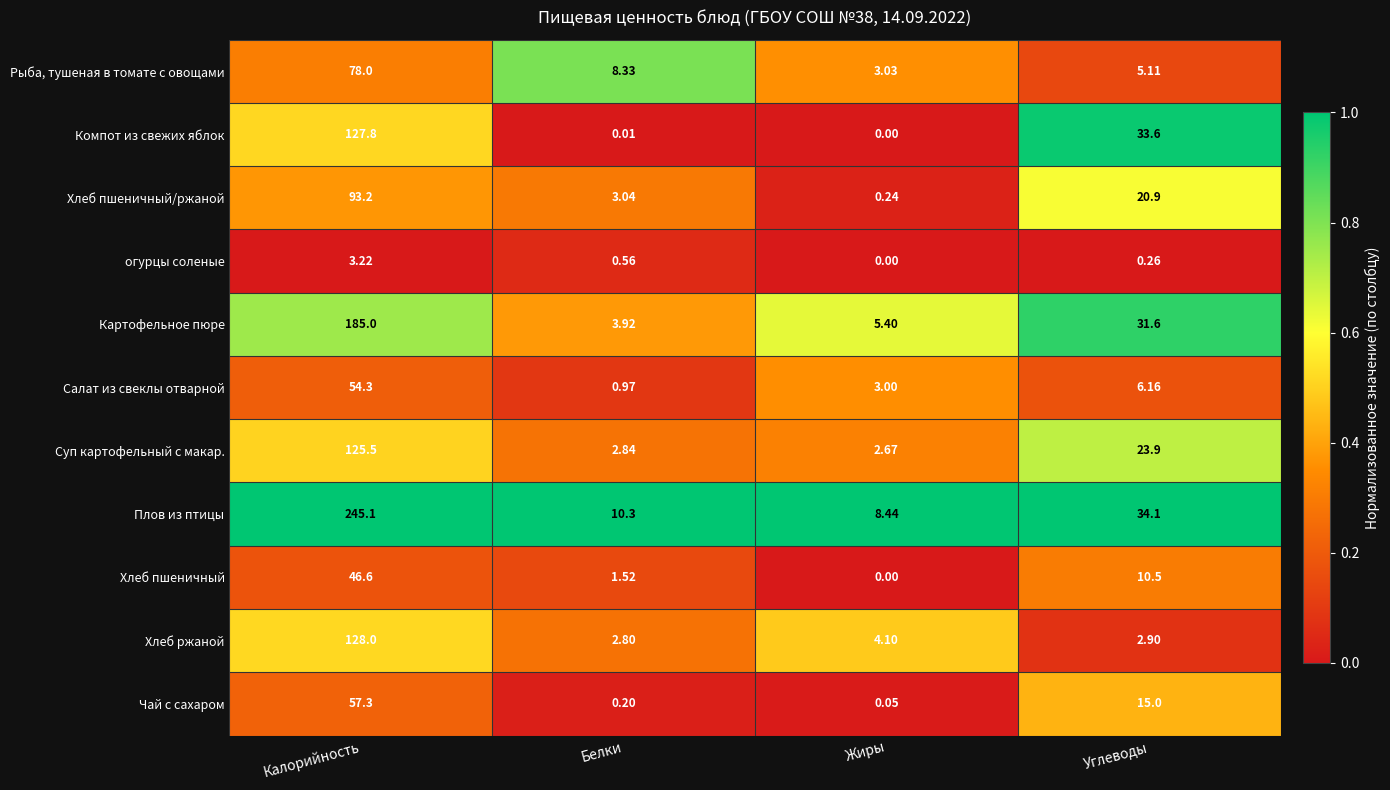

Which series has the largest total across all categories?

Плов из птицы